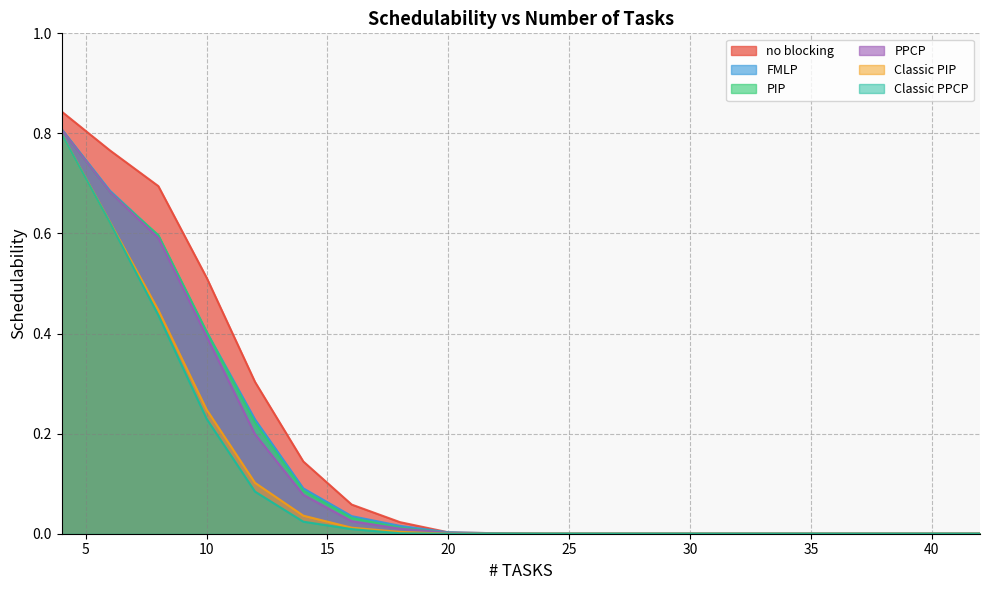

True or false: Classic PIP and PIP cross at least once.

False